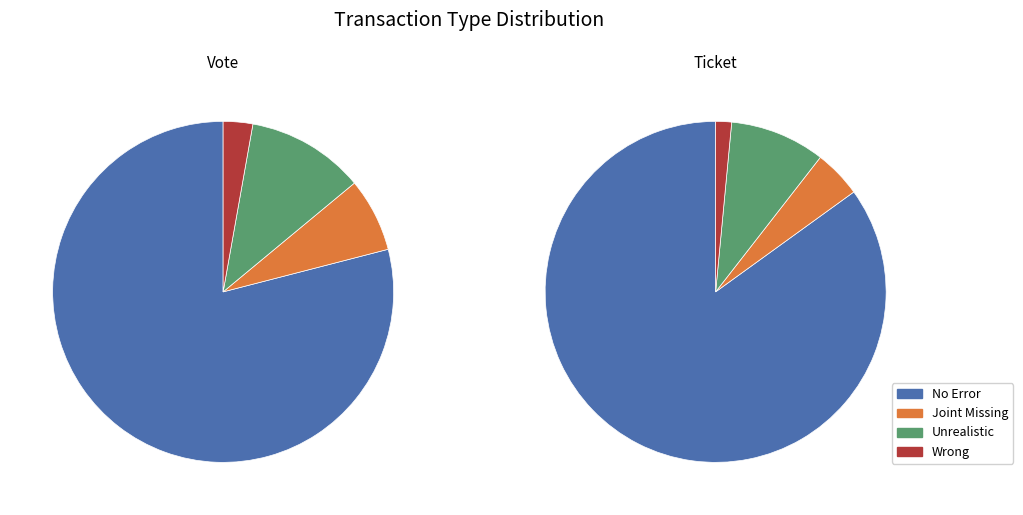

What is the spread (max minus min) of values at Ticket?

5.6